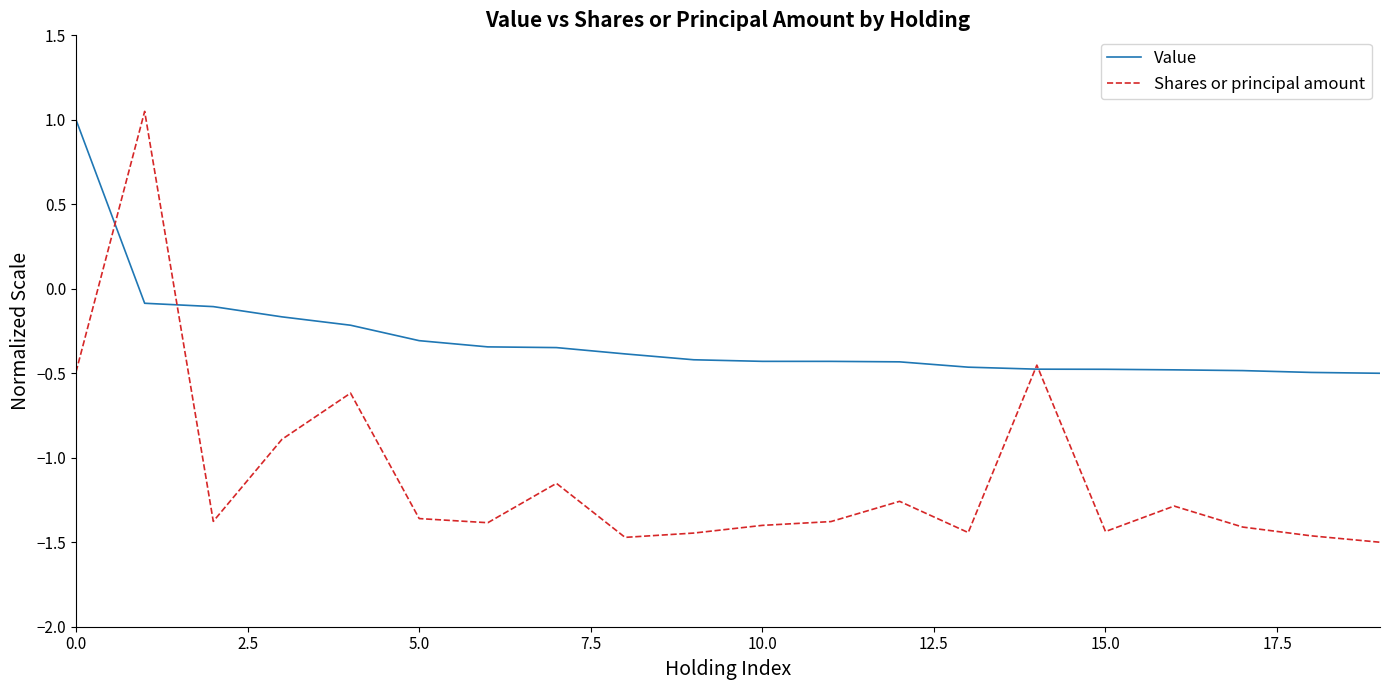

Rank the series by their average value, from lowest to highest.

Shares or principal amount, Value